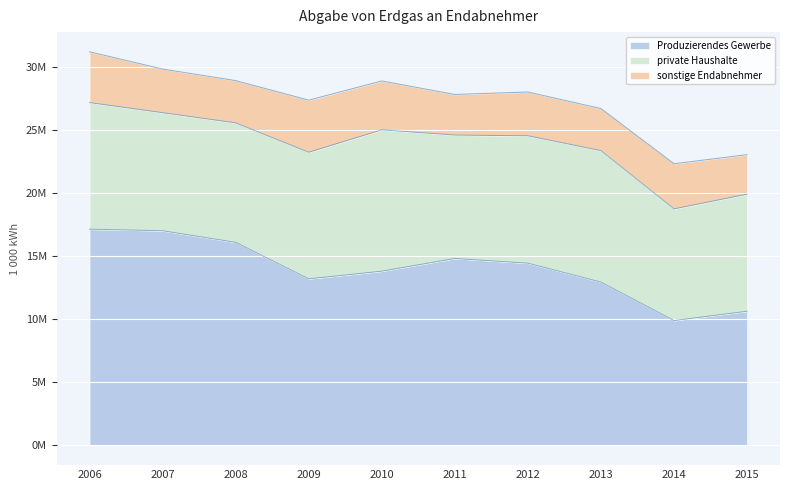

Between 2012 and 2014, which series saw the biggest shift?

Produzierendes Gewerbe